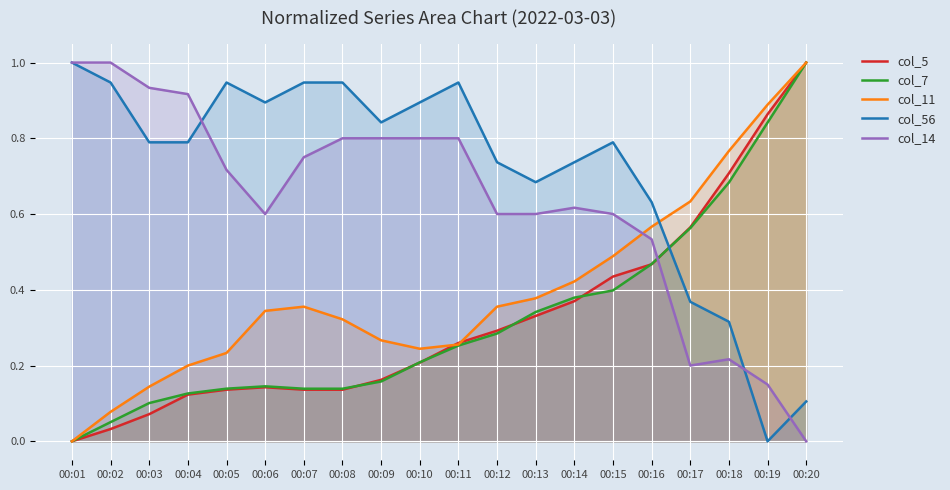

Which series has the largest total across all categories?

col_56